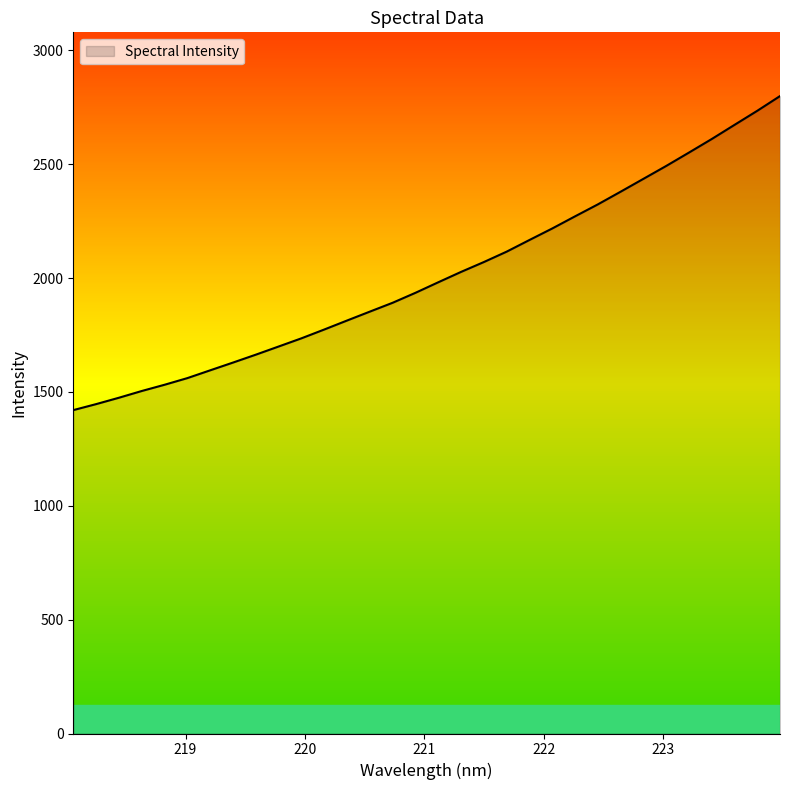

What is the difference between the maximum and minimum values?

1379.1